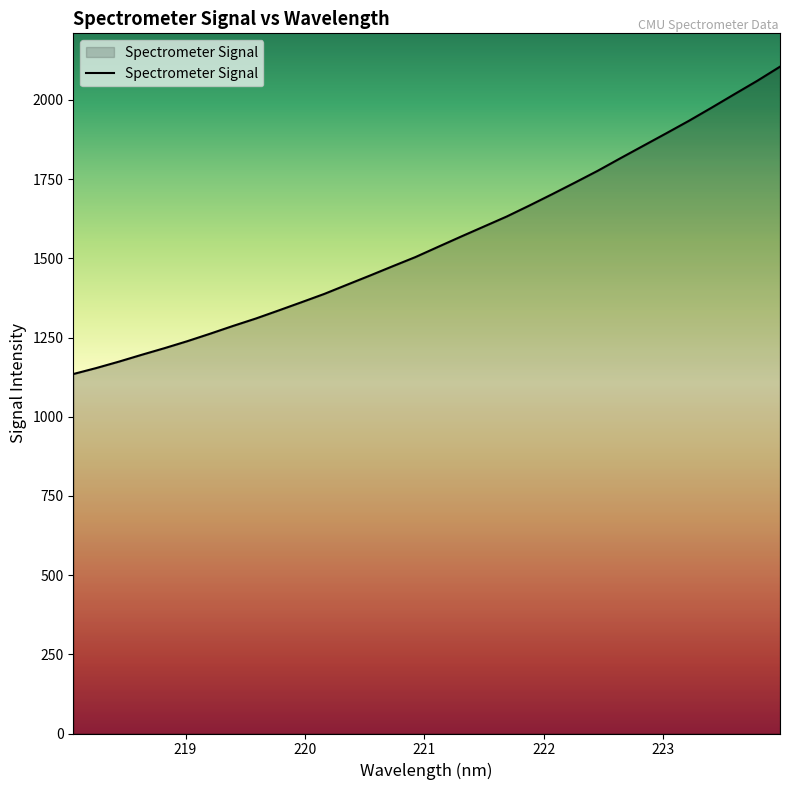

What is the greatest value displayed?

2105.0